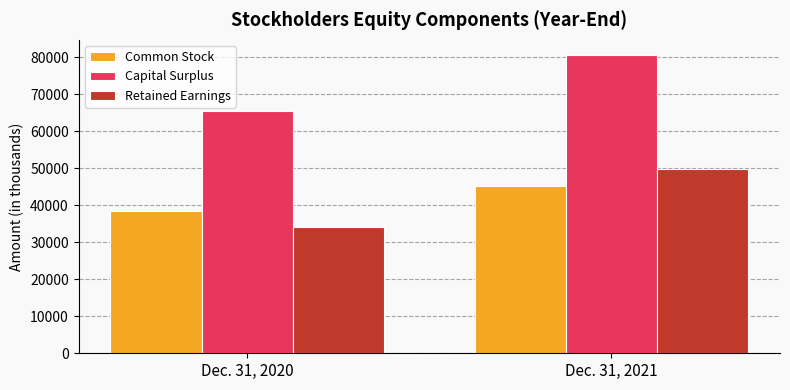

Which category has the lowest value across all series?

Dec. 31, 2020